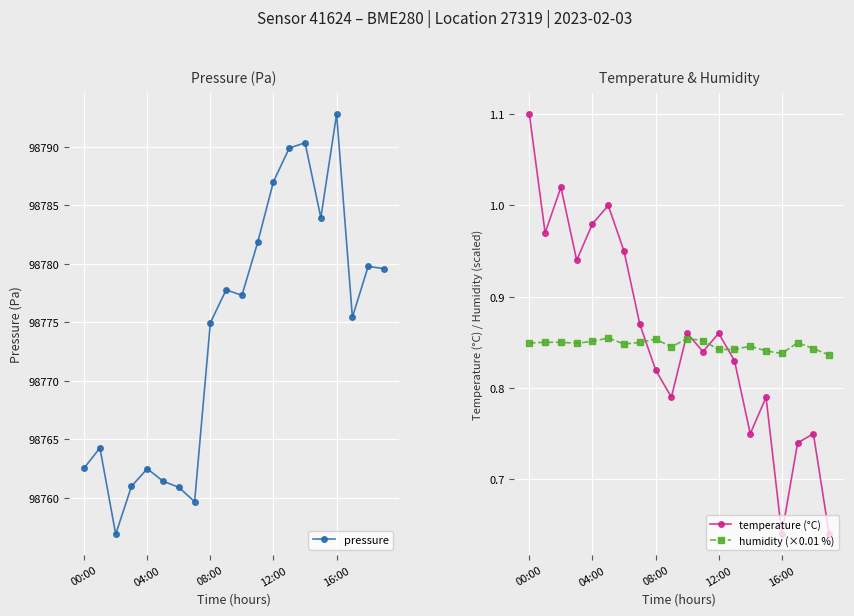

The value of pressure at 5 is 98761.4. True or false?

True